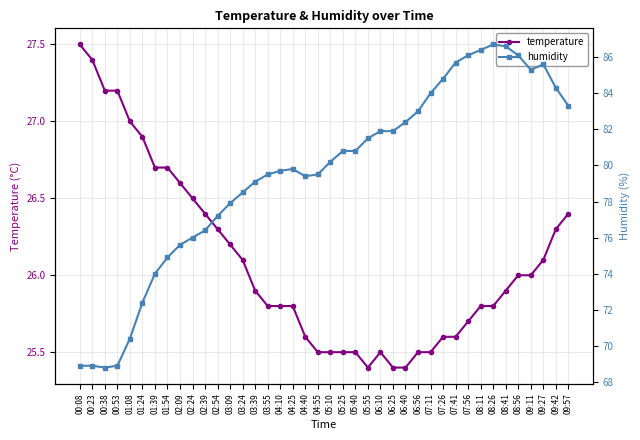

How many data points does each series have?

40